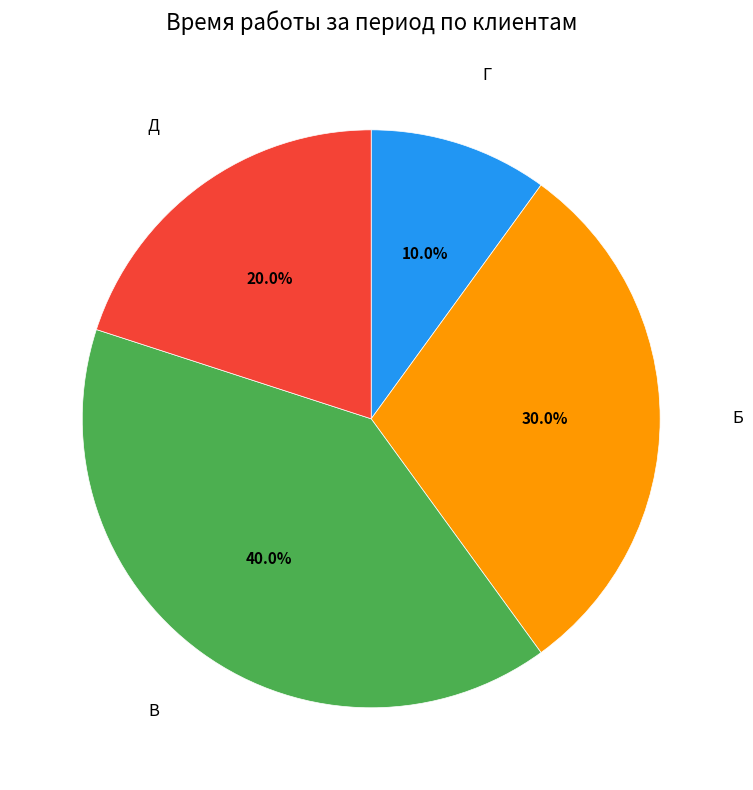

Rank the categories by value from highest to lowest.

В, Б, Д, Г